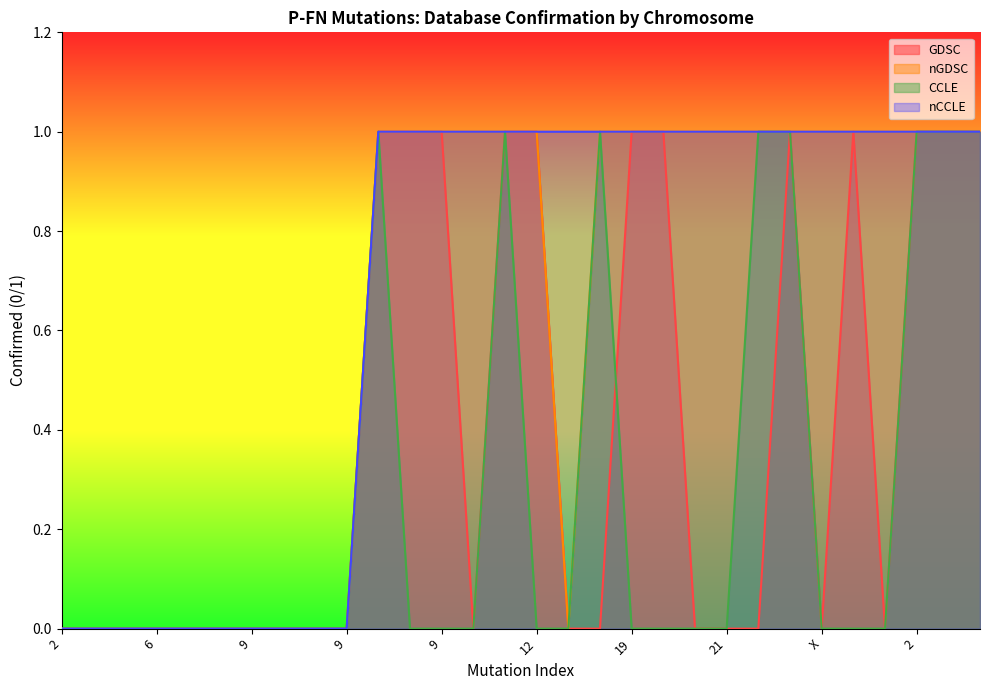

What value does the GDSC series have at 6?

0